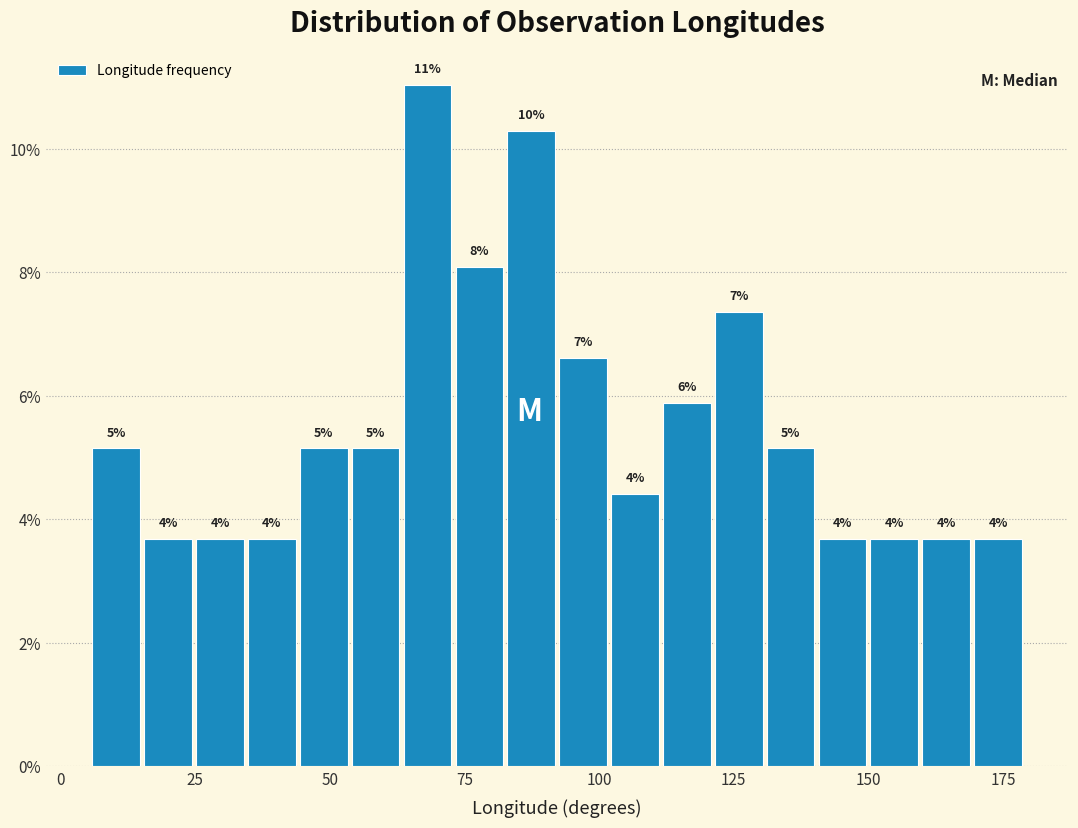

Read against the x-axis, roughly where is the centre of the tallest bar?

70